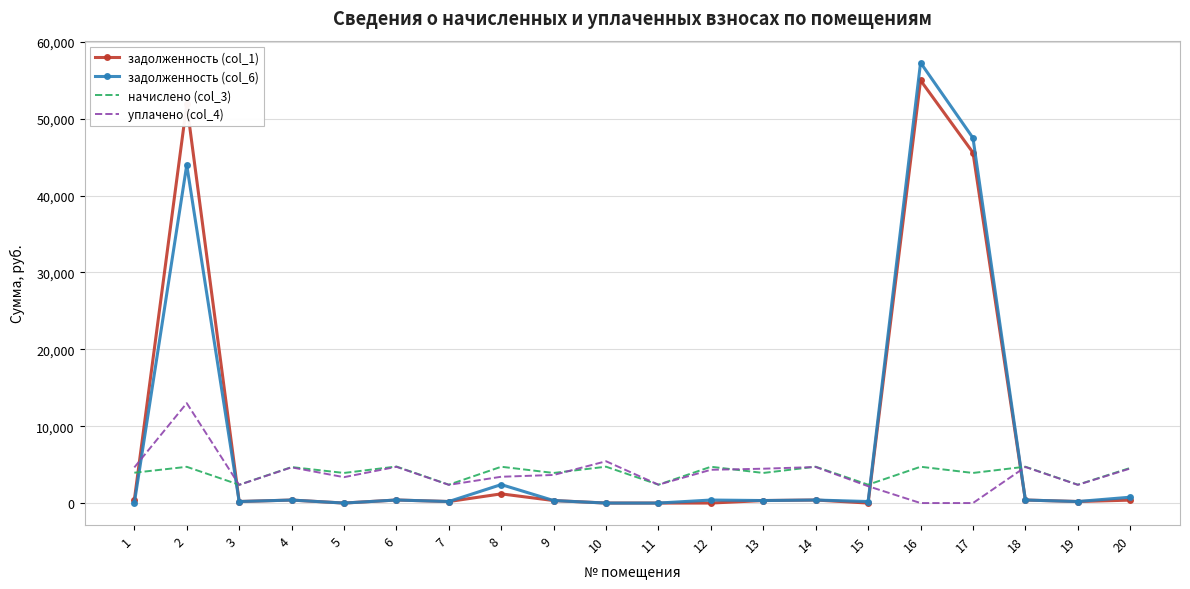

What value does the задолженность (col_1) series have at 16?

54996.6